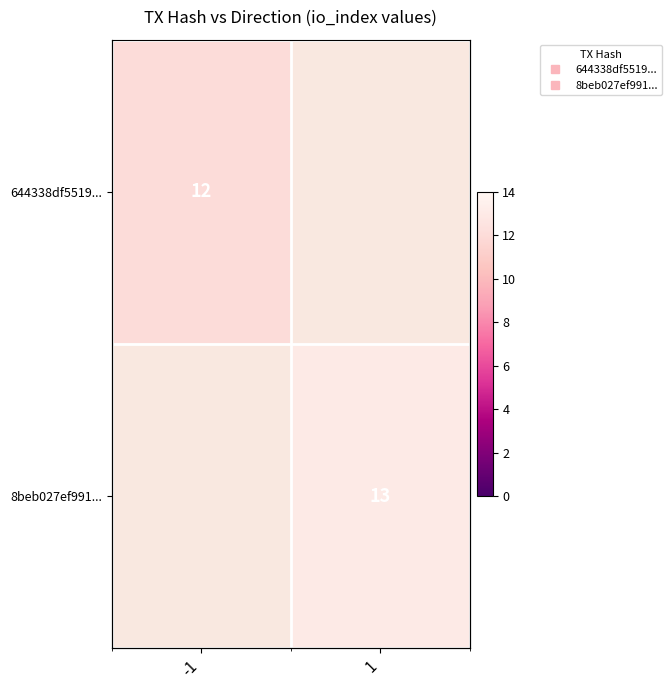

Rank the categories by 8beb027ef991... value from lowest to highest.

-1, 1